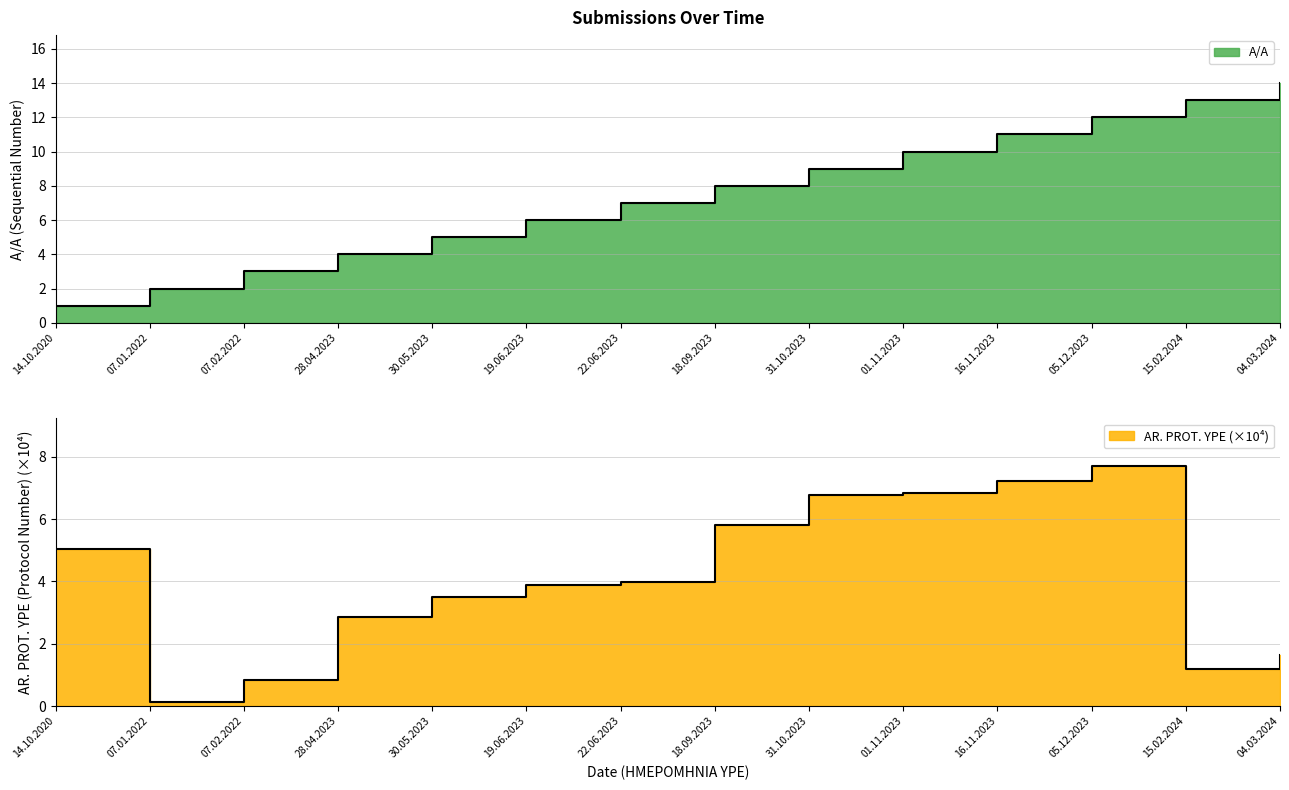

Rank the series by their maximum value, from highest to lowest.

A/A, AR. PROT. YPE